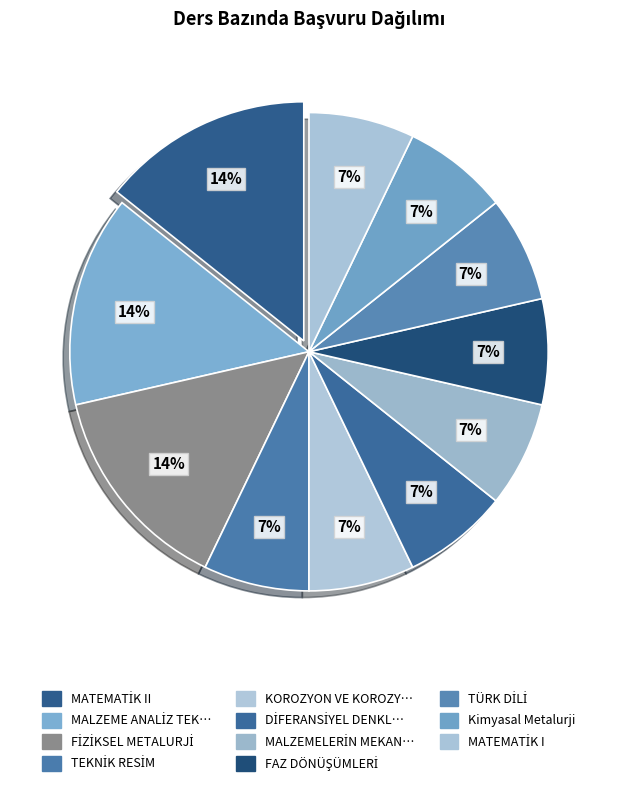

How many segments does this pie chart have?

11